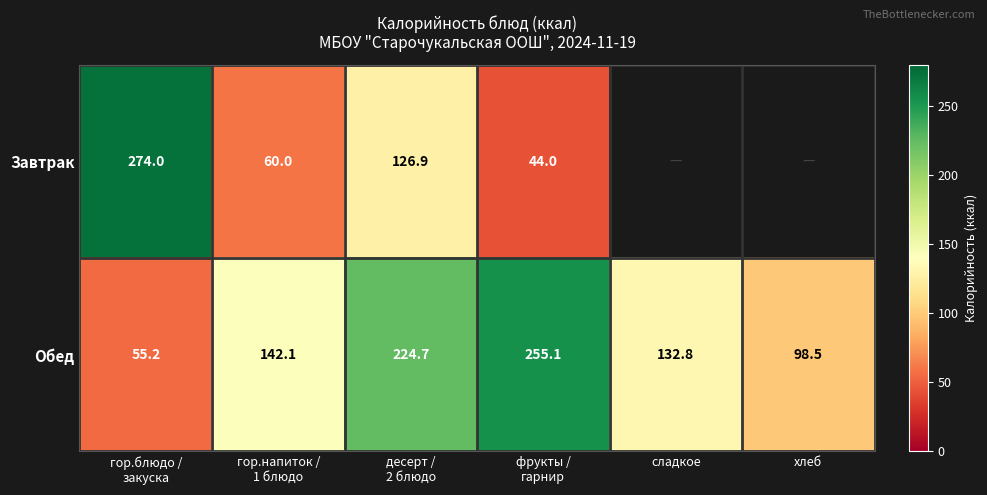

How many categories are shown in the chart?

6